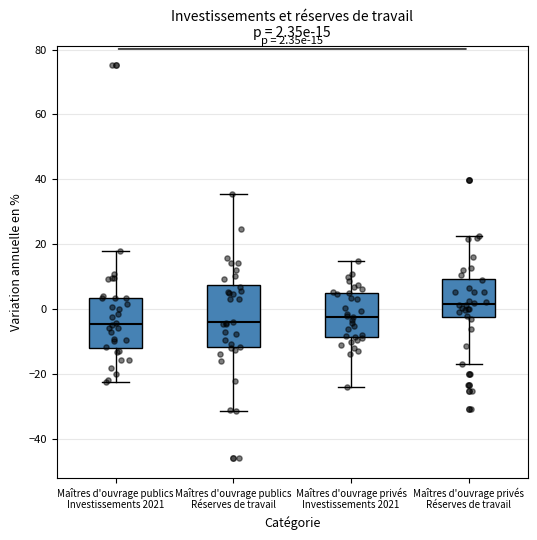

Which box is the tallest, from its lower edge to its upper edge?

Maîtres d'ouvrage publics Réserves de travail